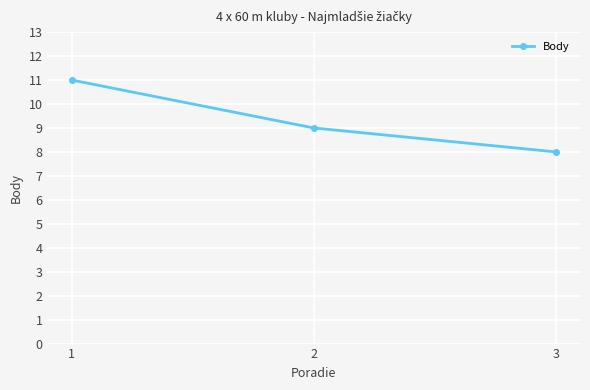

How many data points are less than 9?

1